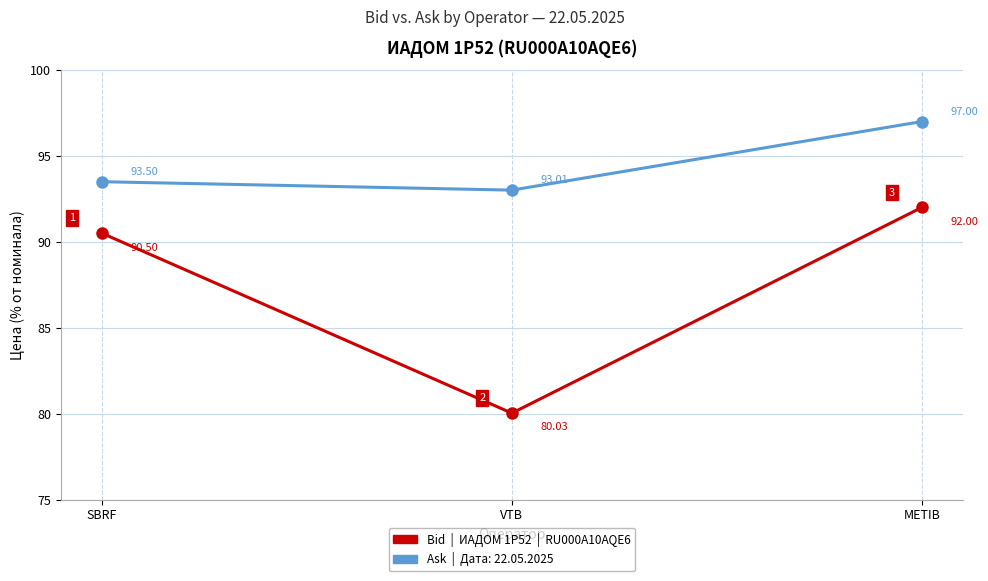

What is the difference between the highest and lowest values at VTB?

13.0